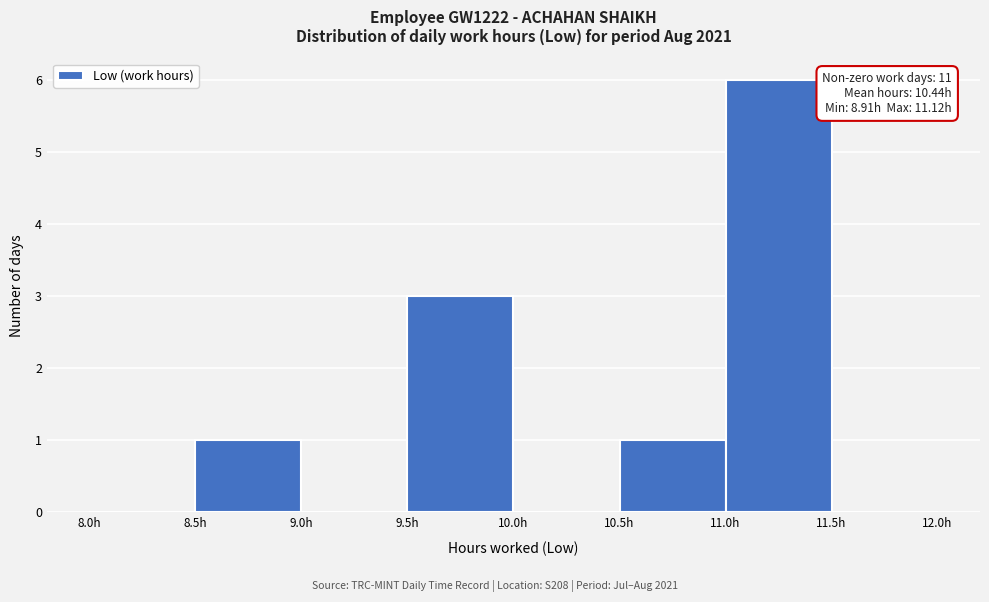

Over which range of the x-axis is the bar tallest?

11.0 to 11.5